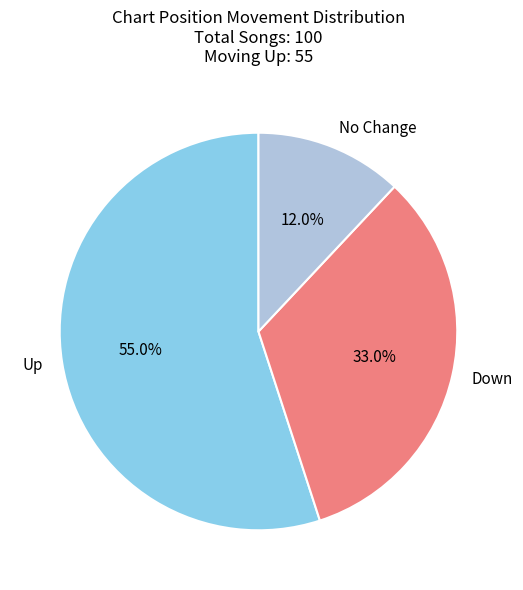

Approximately how many times larger is the value at No Change compared to Down?

0.4